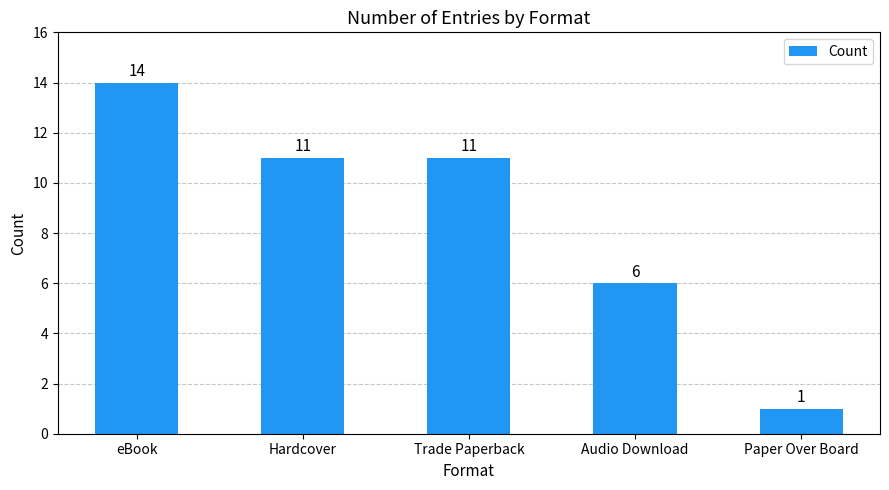

At which category does the chart reach its peak across all series?

eBook